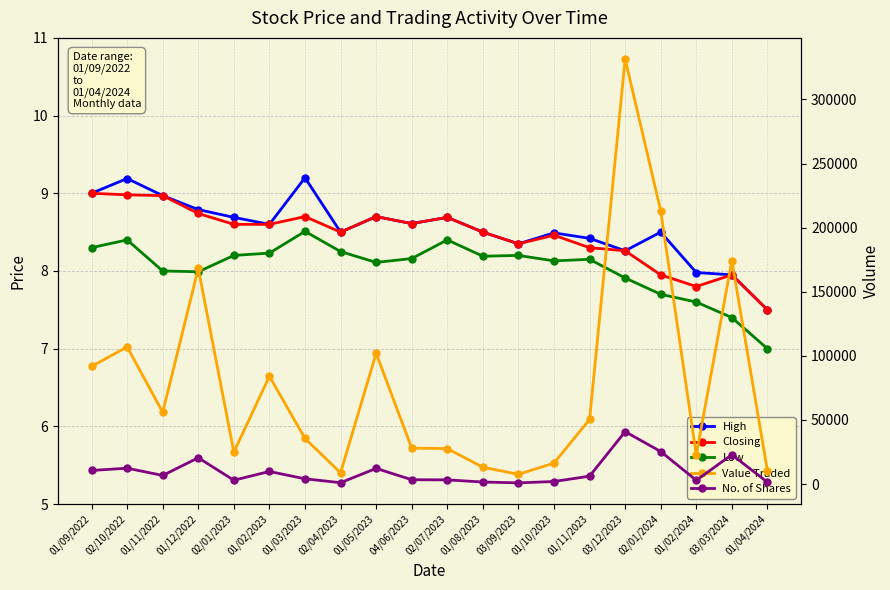

At how many categories does at least one series exceed 217500?

1